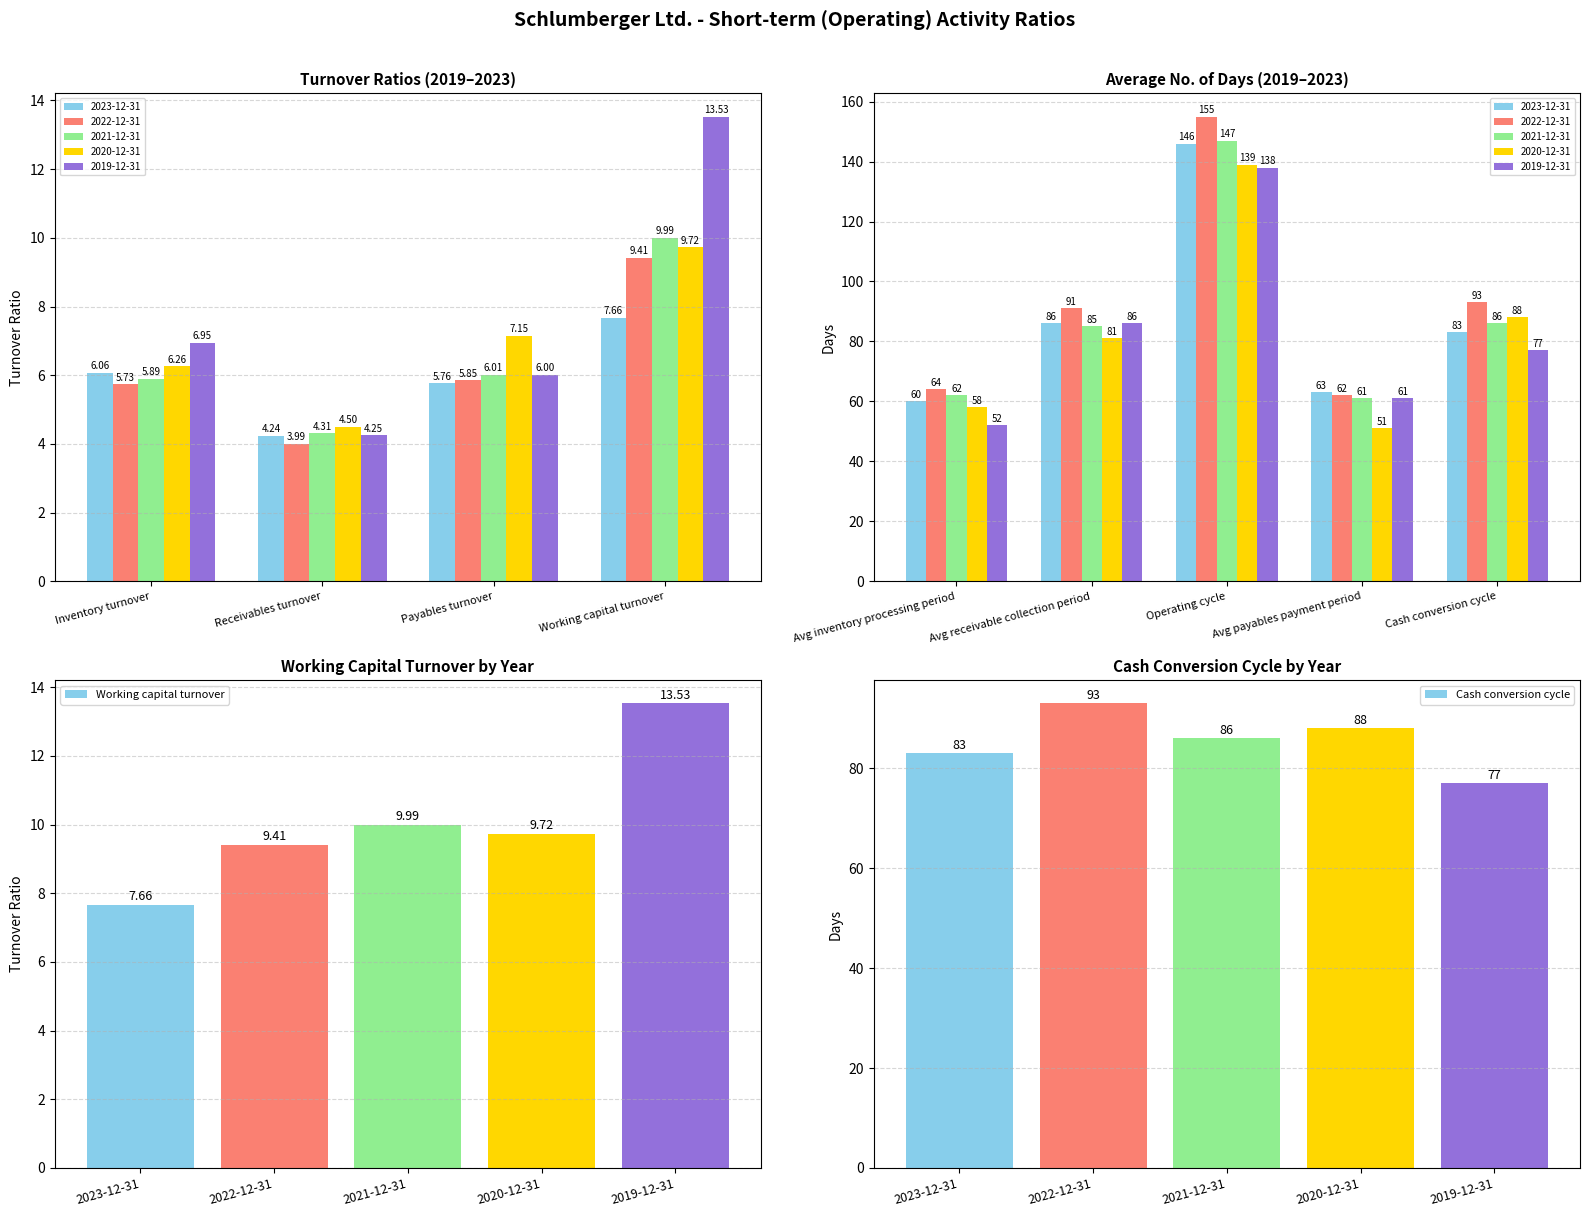

Rank the series by their maximum value, from highest to lowest.

Cash conversion cycle, Working capital turnover